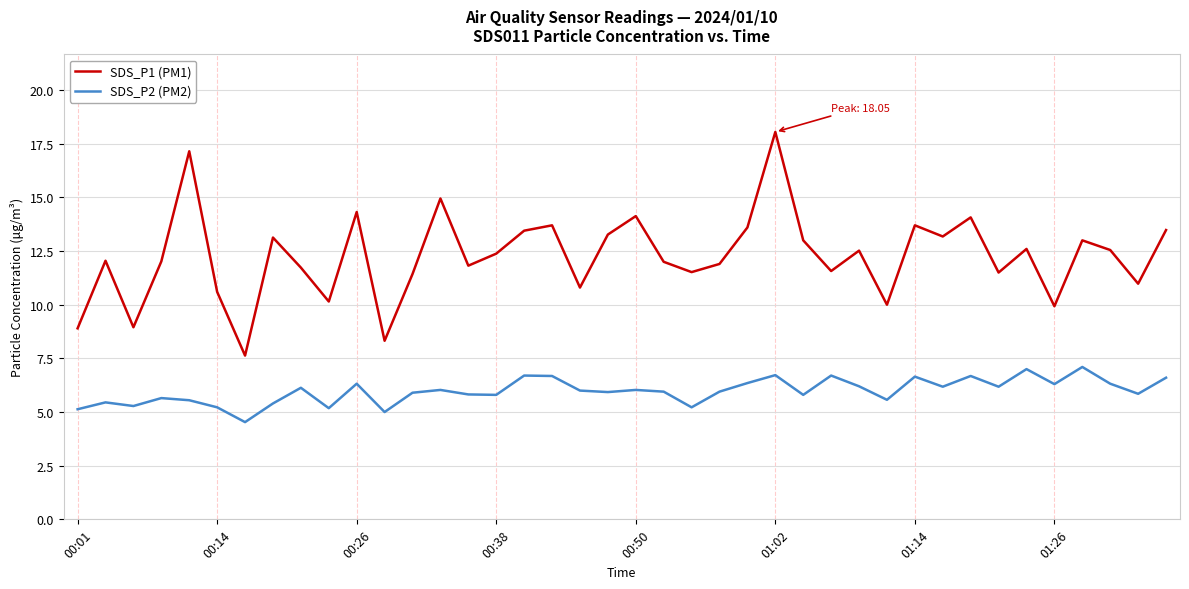

What is the difference between the maximum and minimum values in the SDS_P2 (PM2) series?

2.6